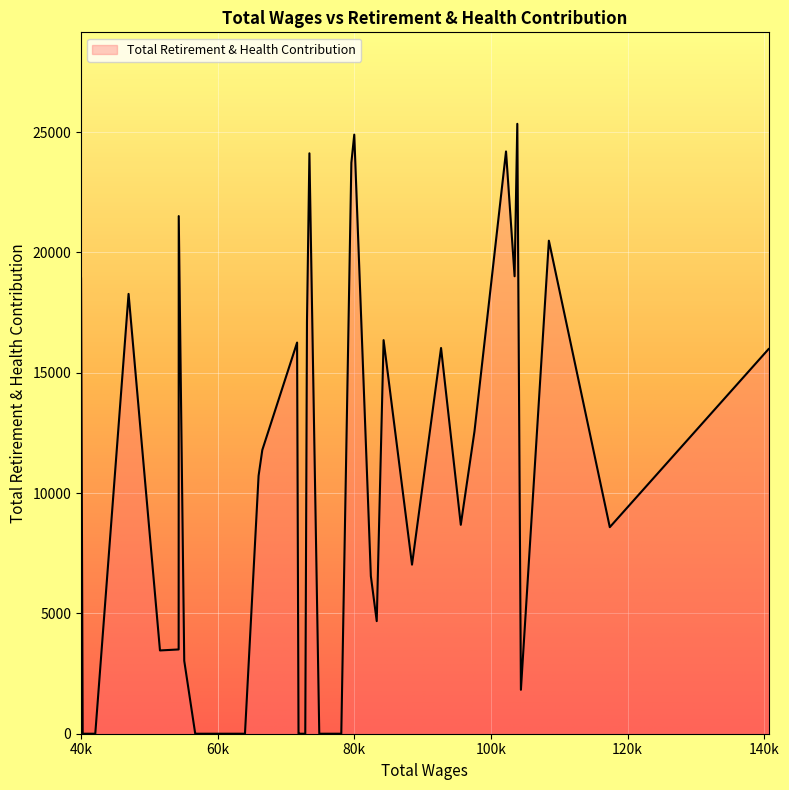

What is the maximum value shown in the chart?

25340